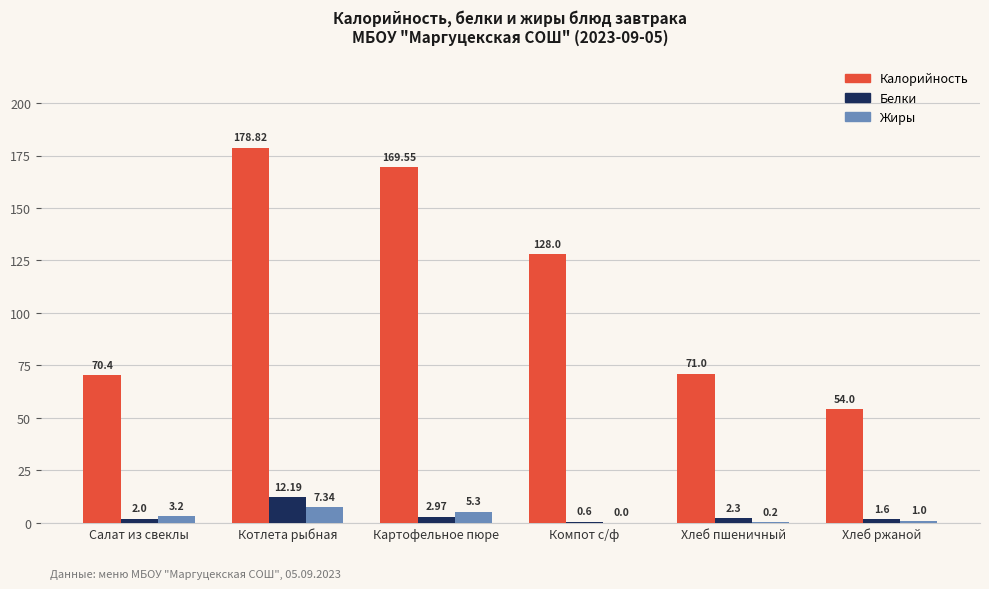

At which label does Калорийность first exceed 128?

Котлета рыбная